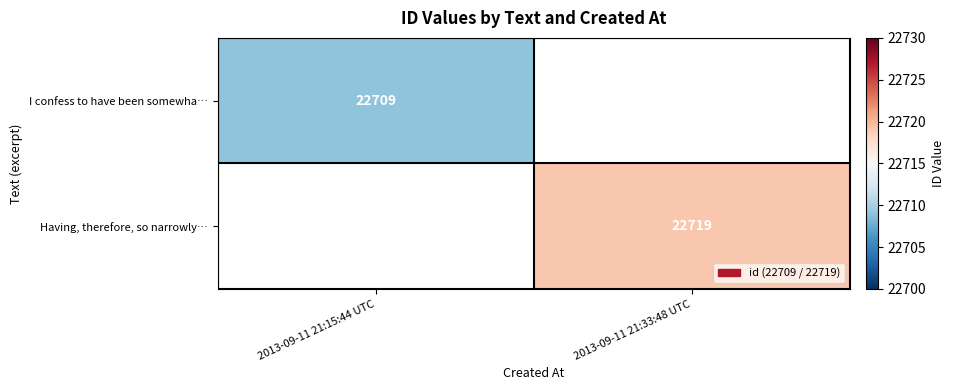

How many distinct data groups are displayed?

2